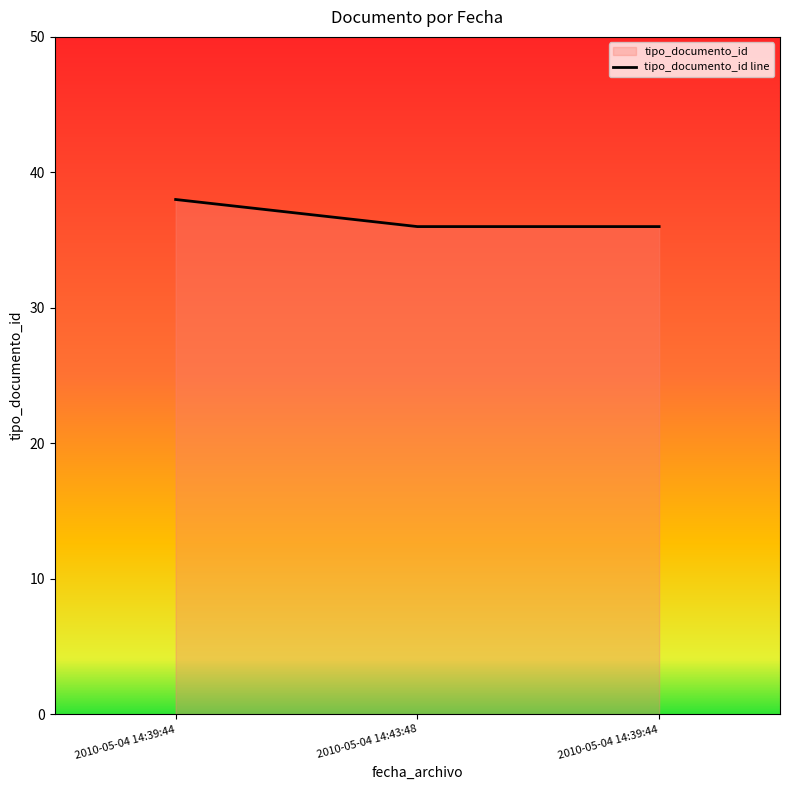

Reading right to left, what are all the values shown in this chart?

2010-05-04 14:39:44=36	2010-05-04 14:43:48=36	2010-05-04 14:39:44=38